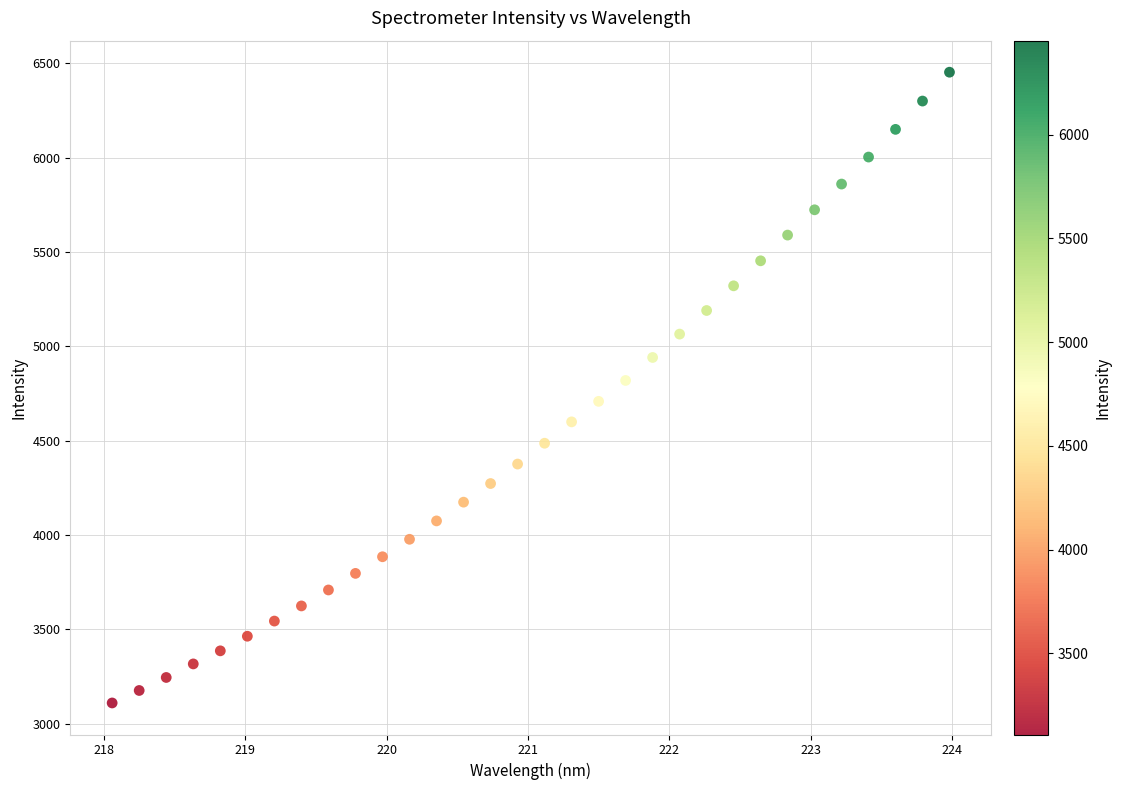

What is the range of X values (max minus min)?

5.9